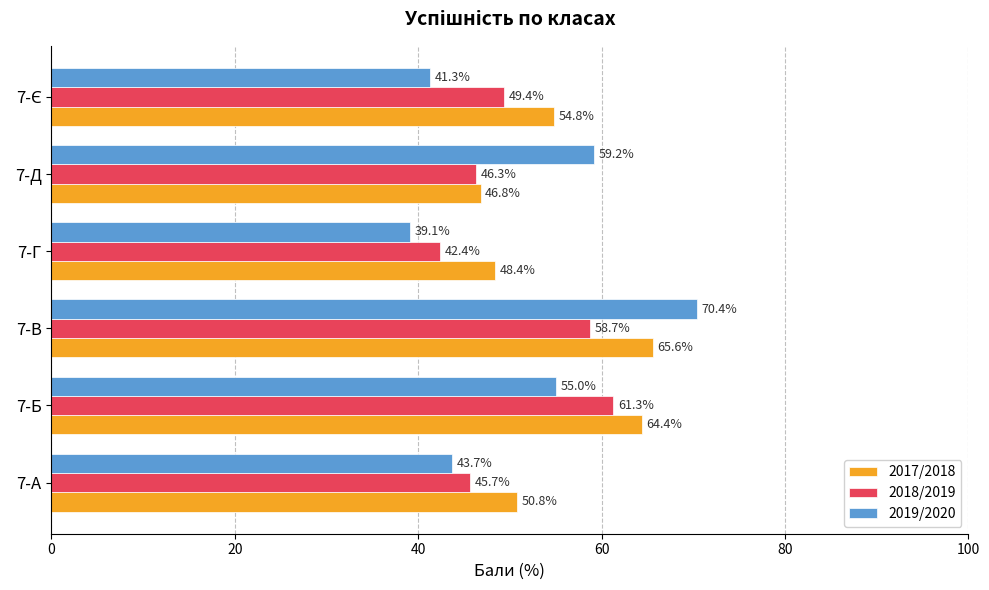

What is the sum of all 2017/2018 values?

330.8